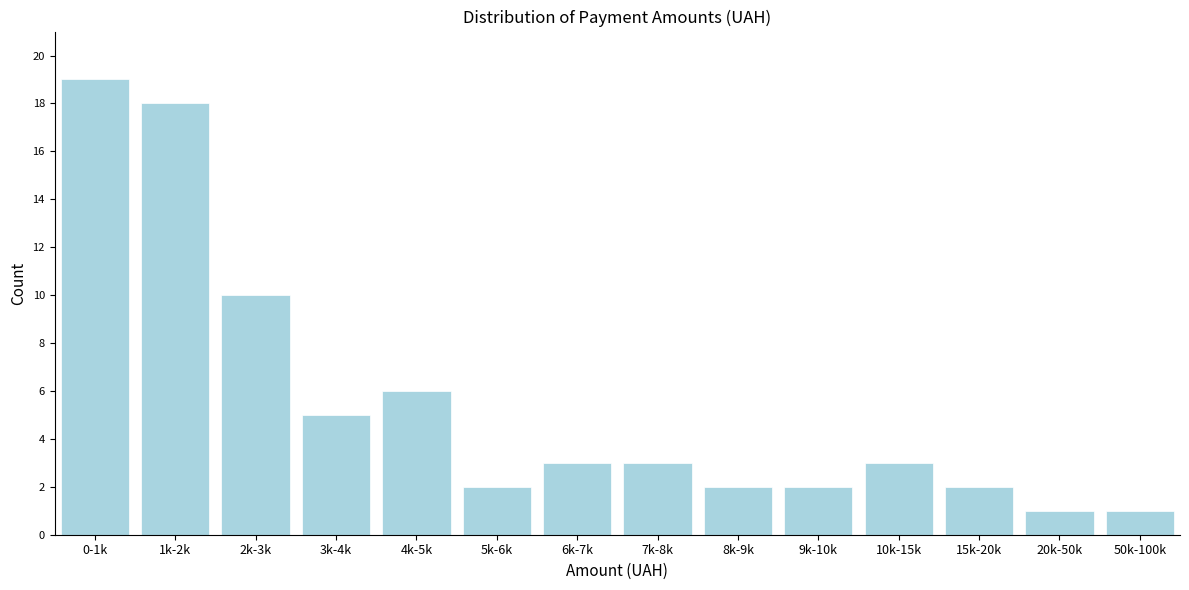

Reading left to right, what are all the values shown in this chart?

19	18	10	5	6	2	3	3	2	2	3	2	1	1